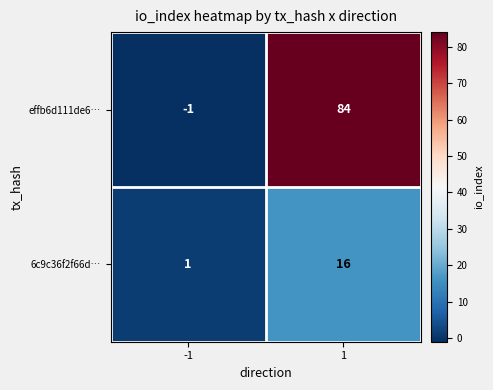

True or false: 6c9c36f2f66d… has a value of 11 at 1.

False